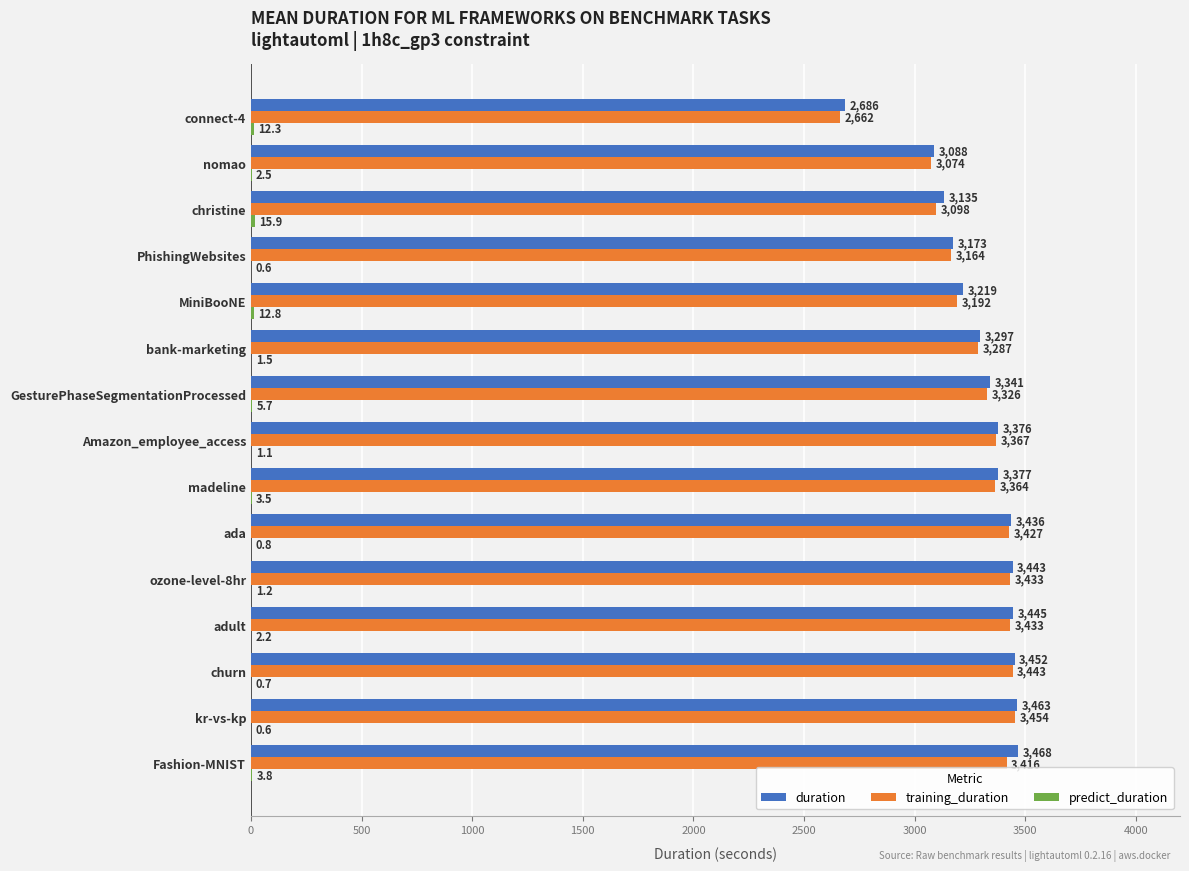

Which series has the largest total across all categories?

duration